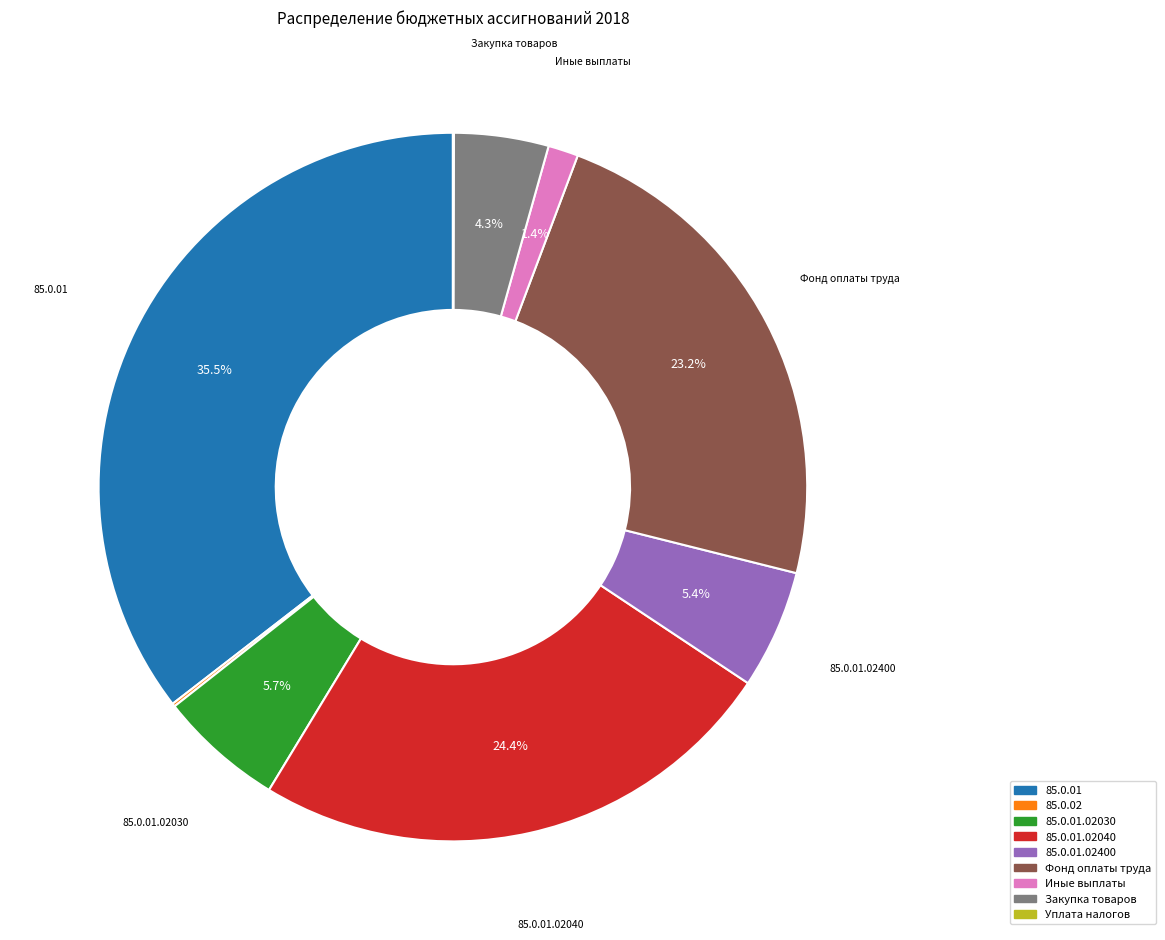

What is the largest slice in the pie chart?

85.0.01